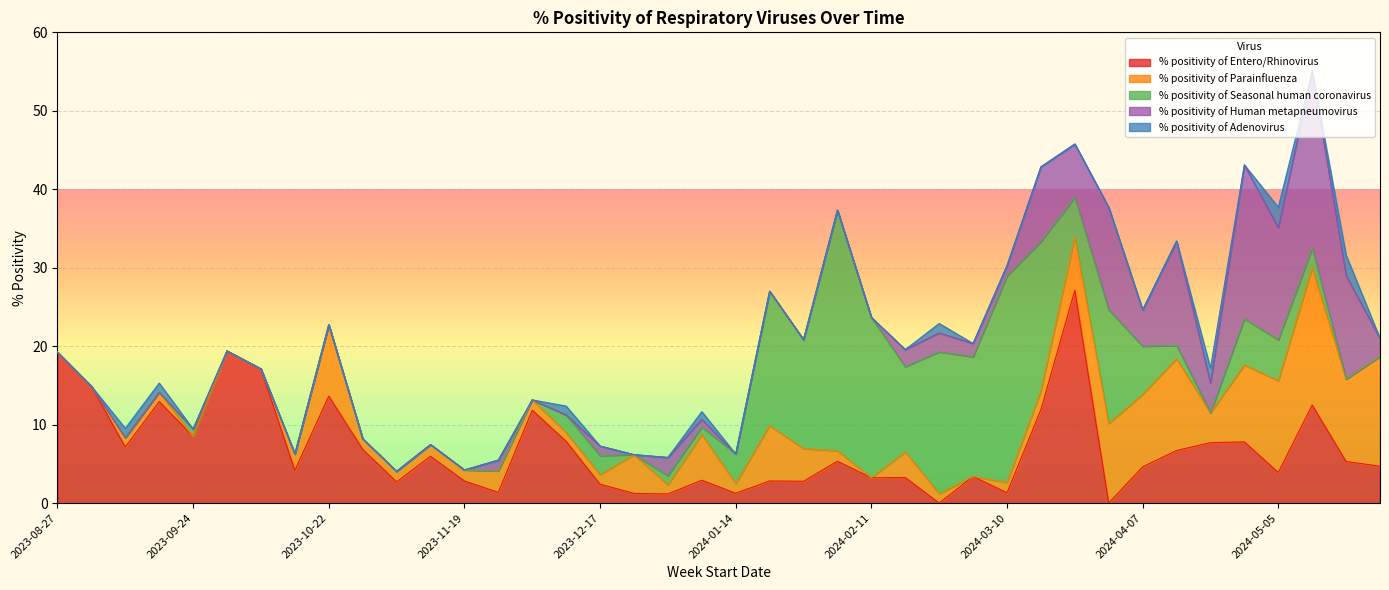

What are all the series names shown in the legend?

% positivity of Entero/Rhinovirus, % positivity of Parainfluenza, % positivity of Seasonal human coronavirus, % positivity of Human metapneumovirus, % positivity of Adenovirus